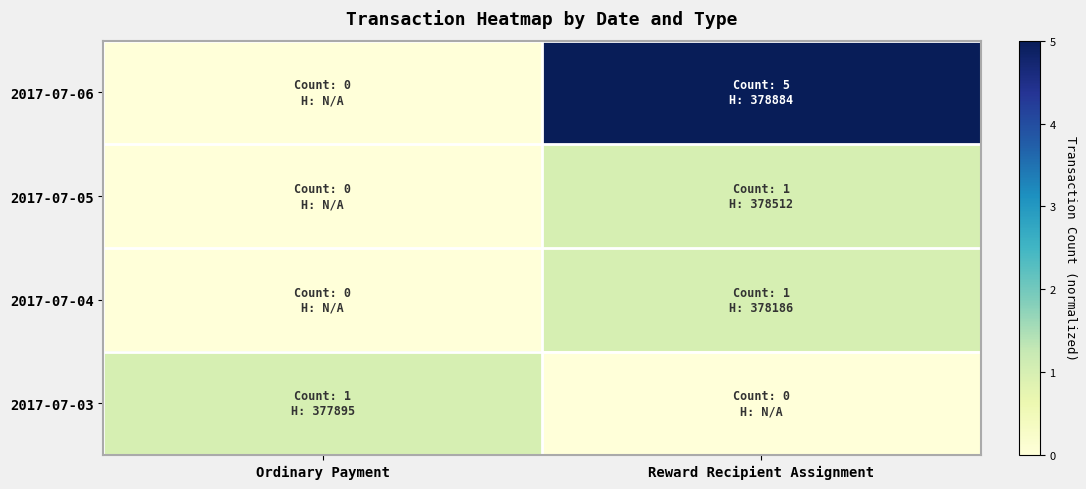

Which series has the largest range (max minus min)?

2017-07-06